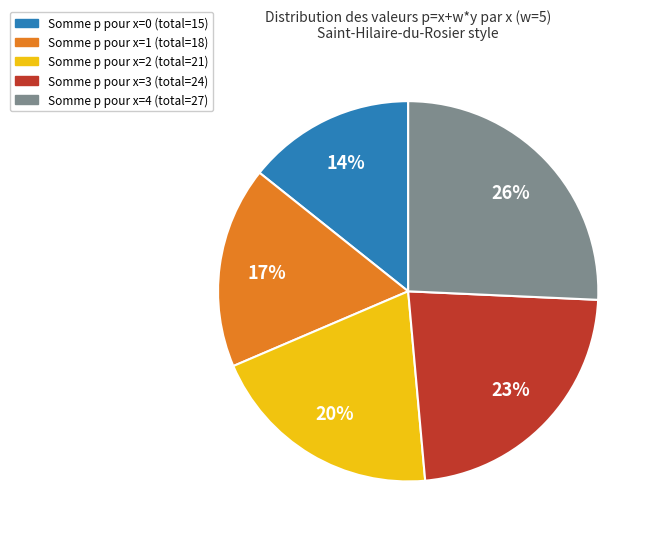

To the nearest percent, what is the average slice percentage?

20%